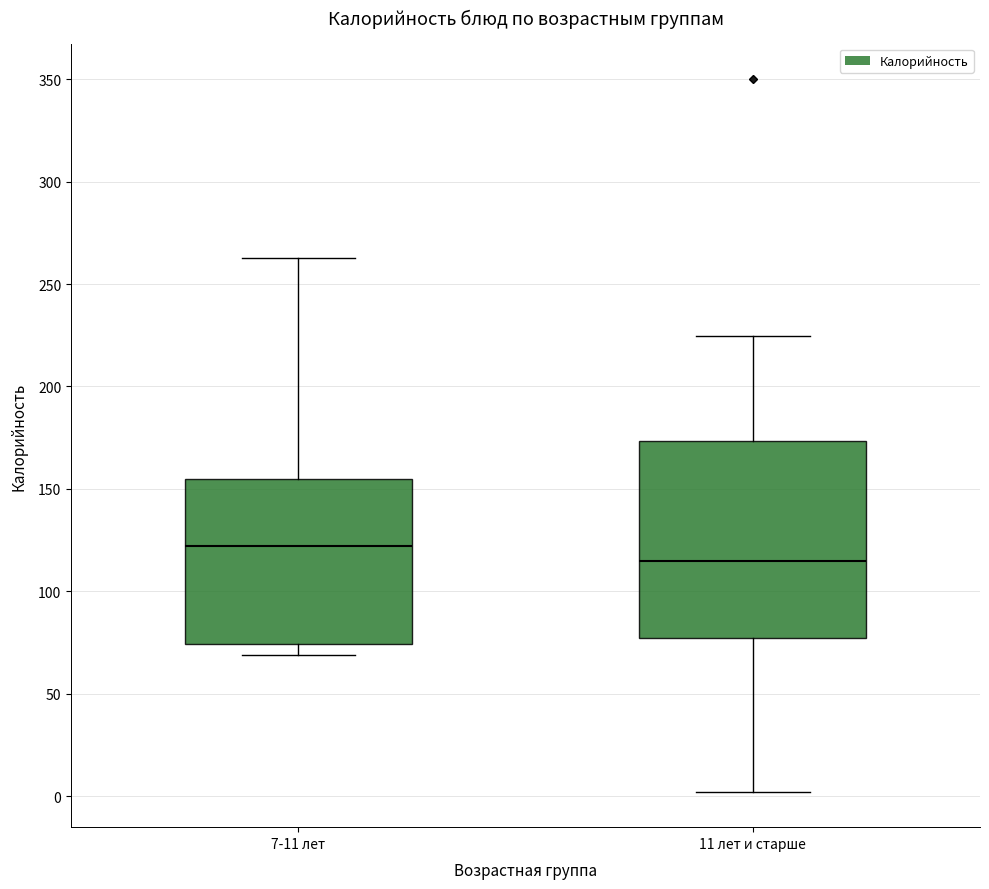

Comparing the boxes themselves (not the whiskers), which one is the tallest?

11 лет и старше